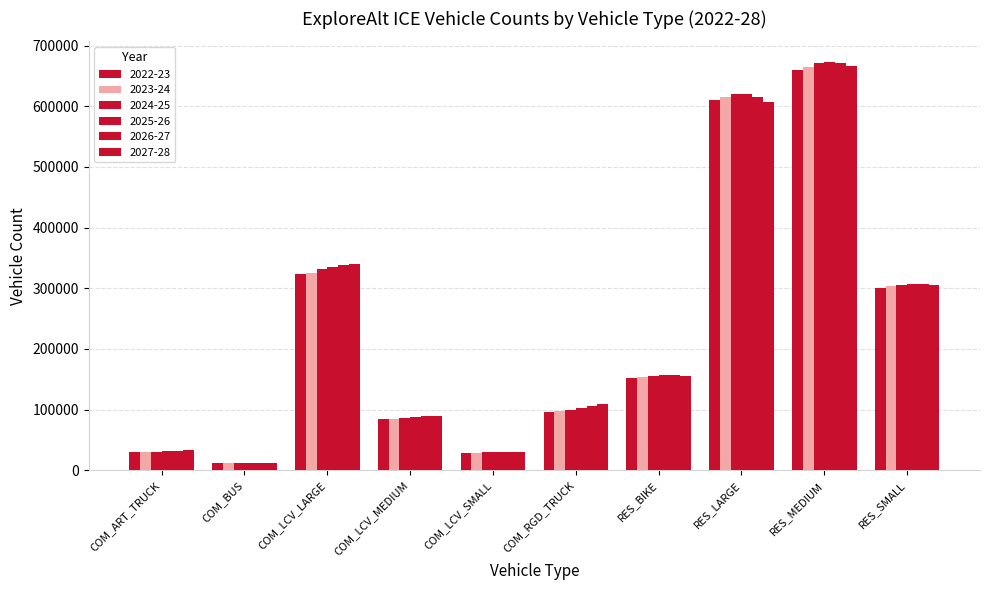

How many data points does each series have?

10